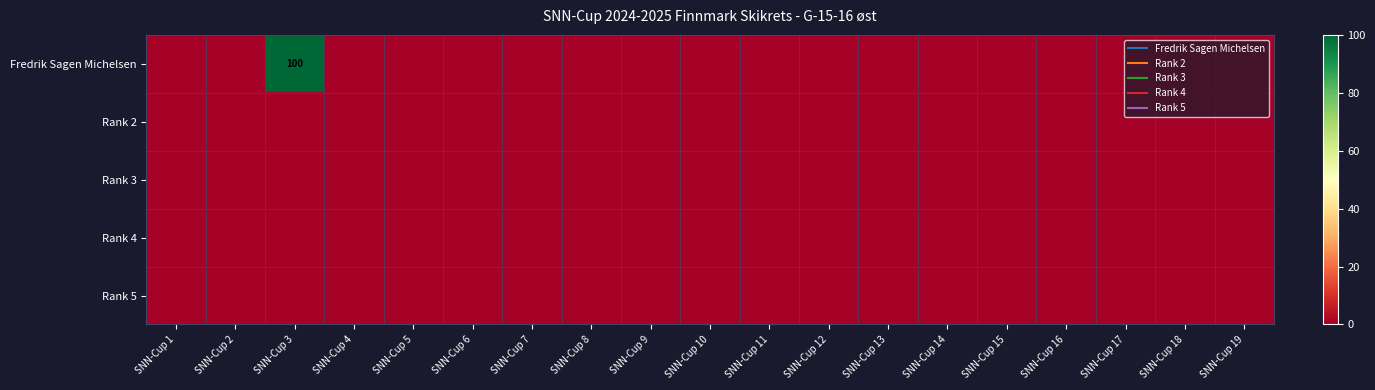

Which series has the widest spread of values?

Fredrik Sagen Michelsen